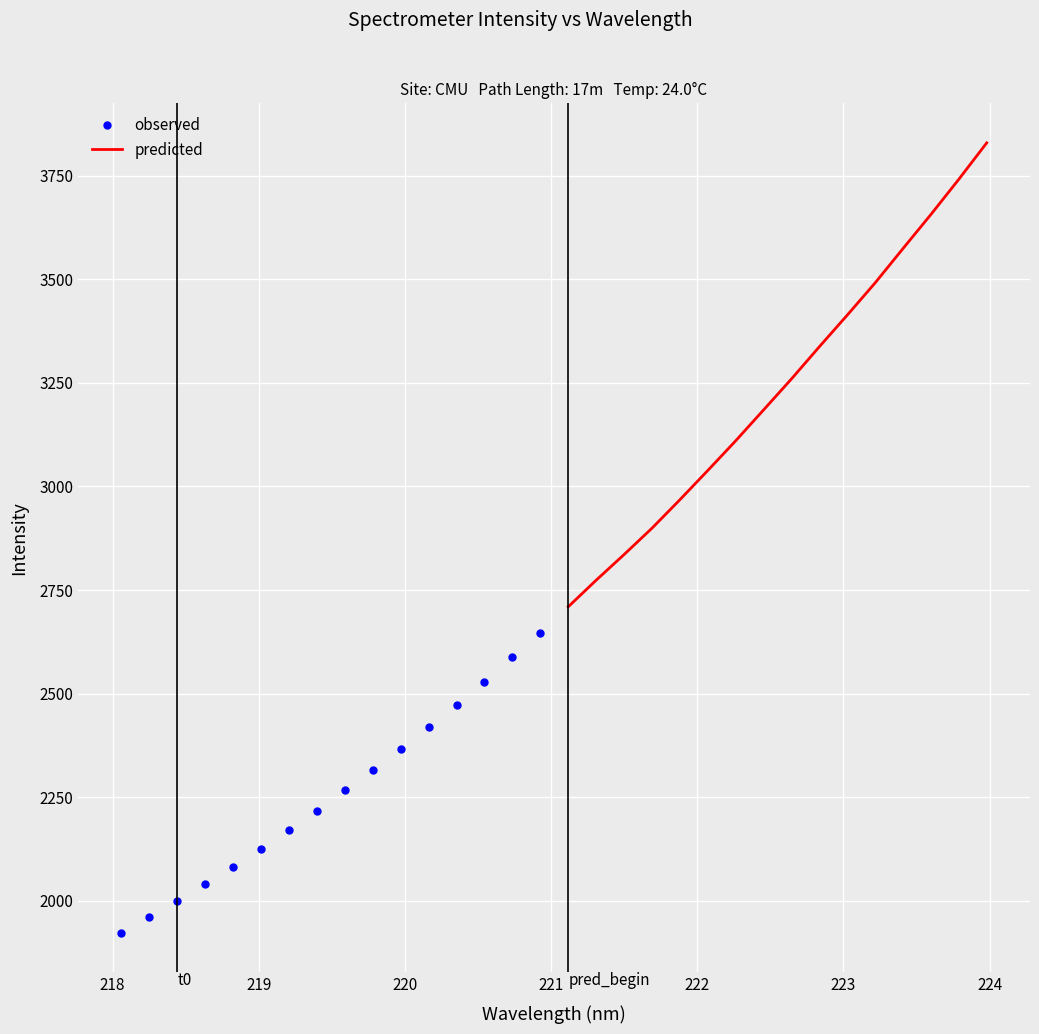

What is the value of the observed point at the 14th from the left?

2529.3